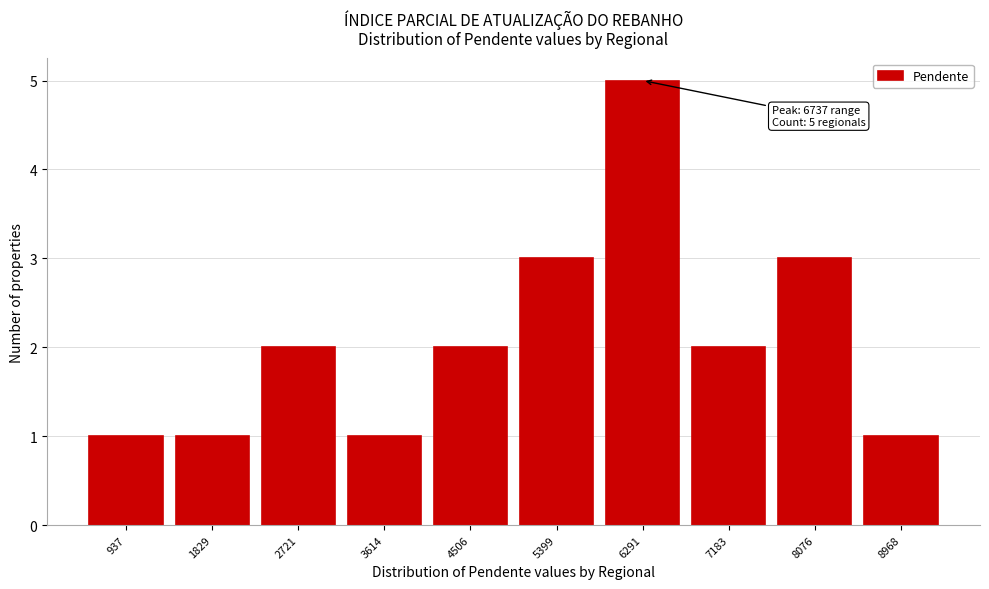

Reading left to right, transcribe all the data shown in this chart.

1	1	2	1	2	3	5	2	3	1